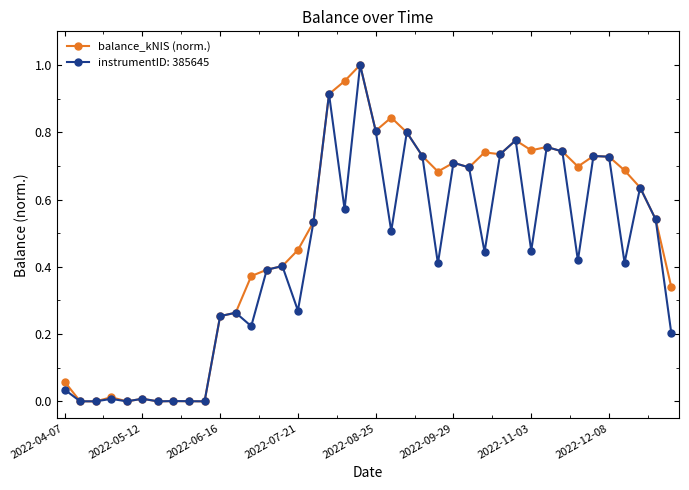

Which series has the largest total across all categories?

balance_kNIS (norm.)